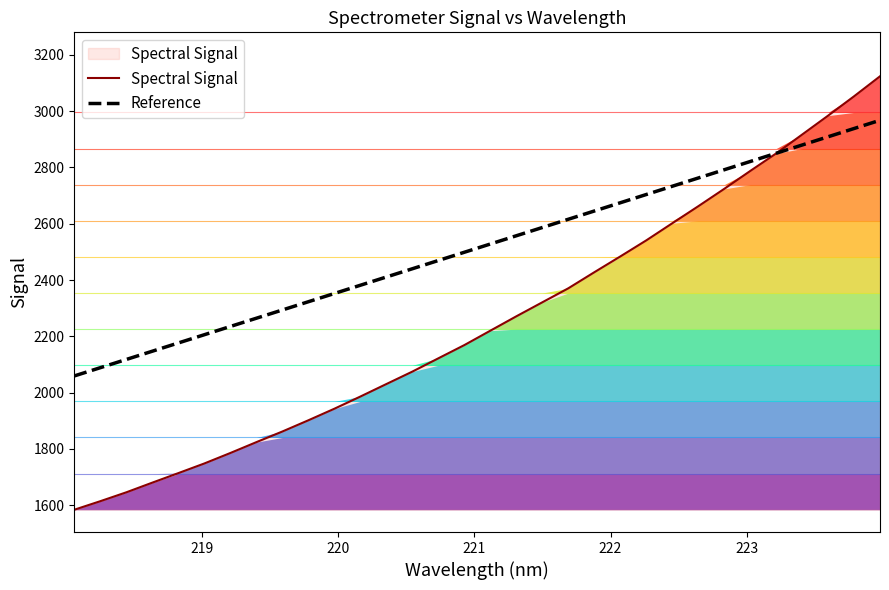

How many data points in Reference are less than 2528?

16